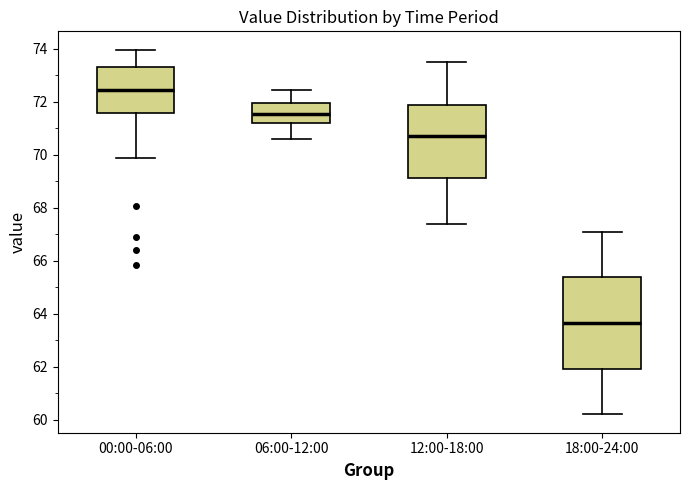

Reading left to right, read every box against the y-axis: the position of its median line, the range the box covers, and the ends of its whiskers. The values are not printed on the chart, so give them approximately, as read against the axis.

00:00-06:00: median 72.4, box 71.6 to 73.4, whiskers 69.8 to 74.0
06:00-12:00: median 71.6, box 71.2 to 72.0, whiskers 70.6 to 72.4
12:00-18:00: median 70.8, box 69.2 to 71.8, whiskers 67.4 to 73.6
18:00-24:00: median 63.6, box 62.0 to 65.4, whiskers 60.2 to 67.2